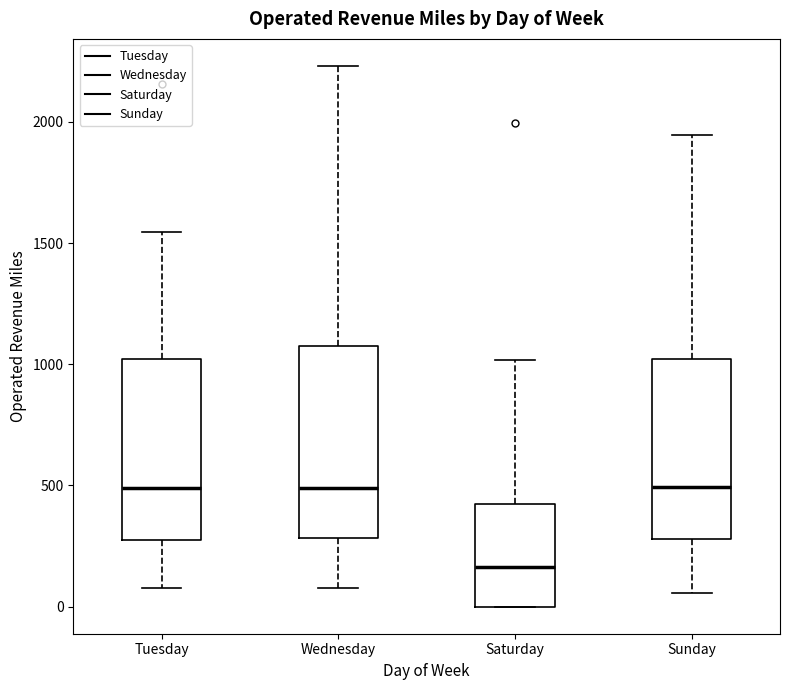

Reading left to right, read every box against the y-axis: the position of its median line, the range the box covers, and the ends of its whiskers. The values are not printed on the chart, so give them approximately, as read against the axis.

Tuesday: median 500, box 250 to 1000, whiskers 100 to 1550
Wednesday: median 500, box 300 to 1100, whiskers 100 to 2250
Saturday: median 150, box 0 to 450, whiskers 0 to 1000
Sunday: median 500, box 300 to 1000, whiskers 50 to 1950